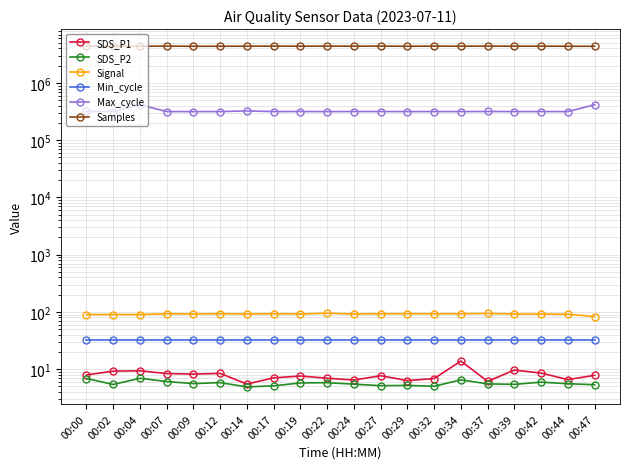

At which label does Max_cycle reach its peak?

00:47